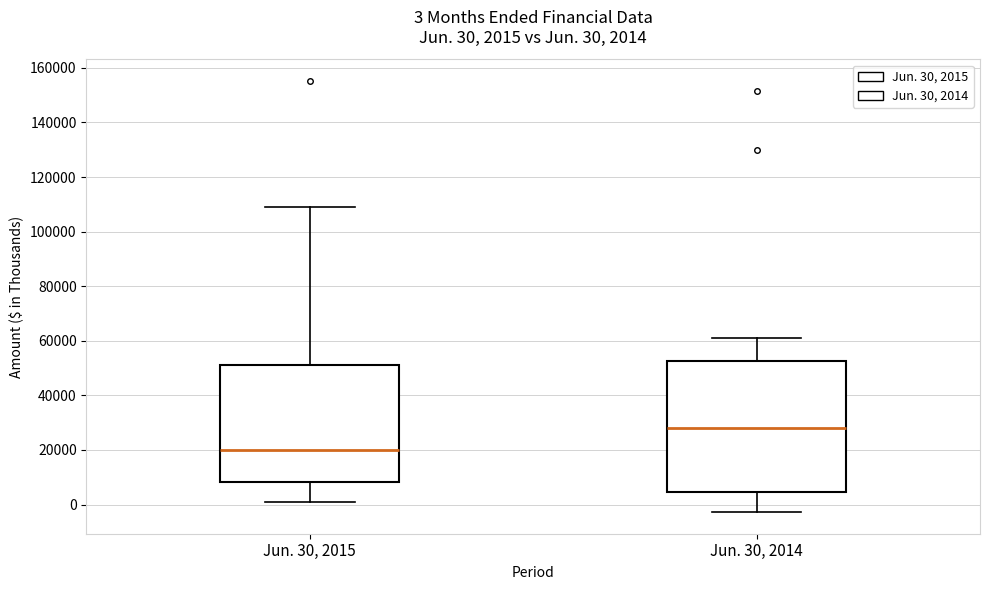

Which box's median line is the lowest?

Jun. 30, 2015